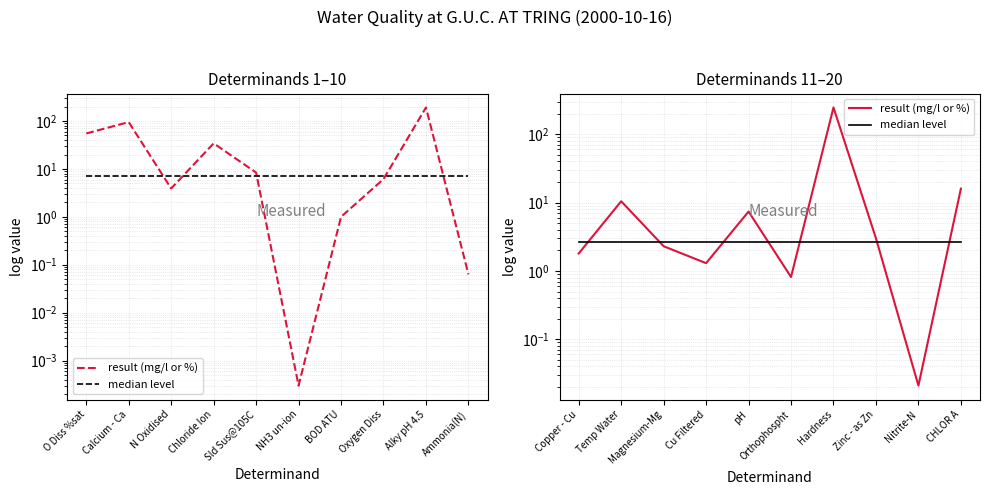

List the series in order of their peak value, highest first.

result (mg/l or %), median level